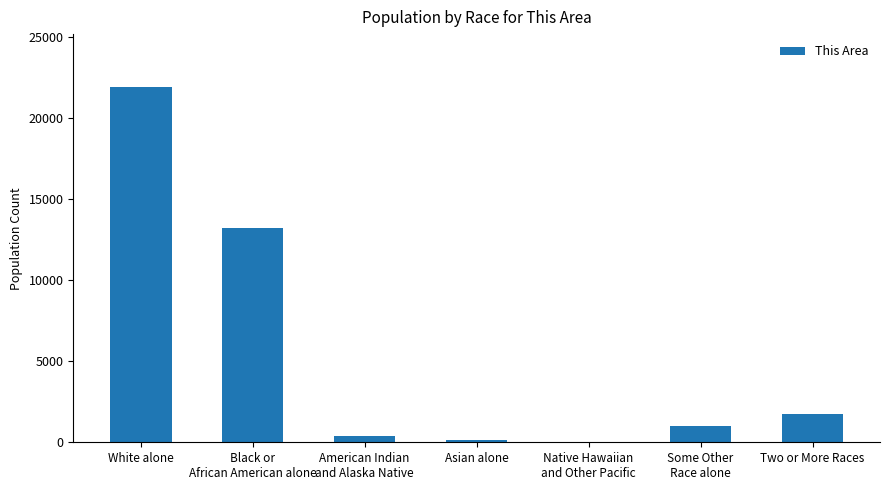

Reading right to left, what are all the values shown in this chart?

Two or More Races=1737	Some Other
Race alone=1003	Native Hawaiian
and Other Pacific=5	Asian alone=148	American Indian
and Alaska Native=361	Black or
African American alone=13241	White alone=21906